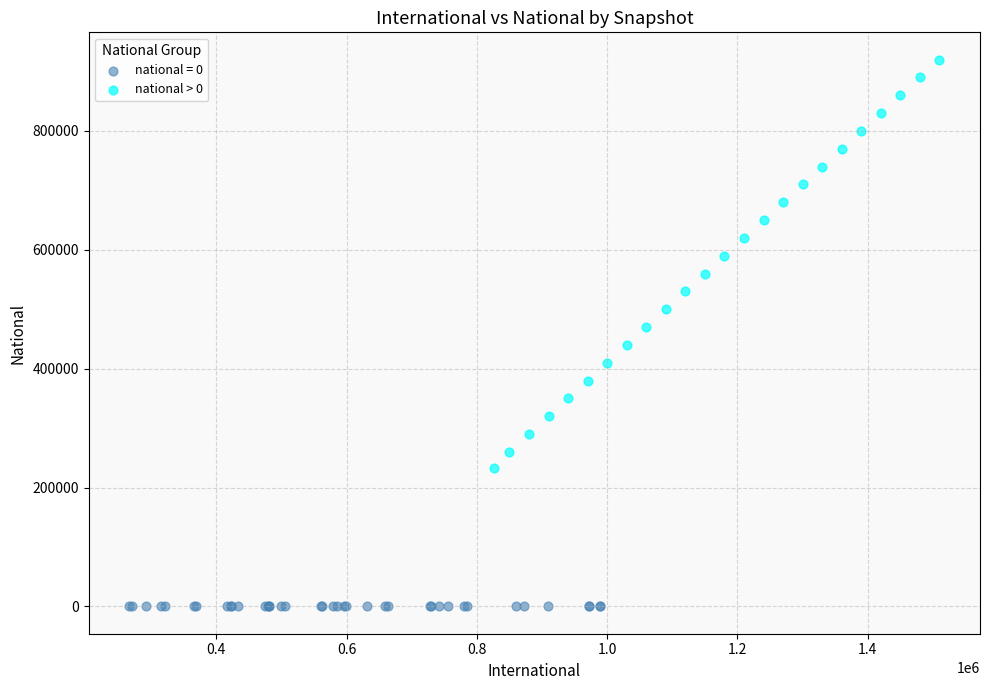

Which series contains the highest Y value?

national > 0